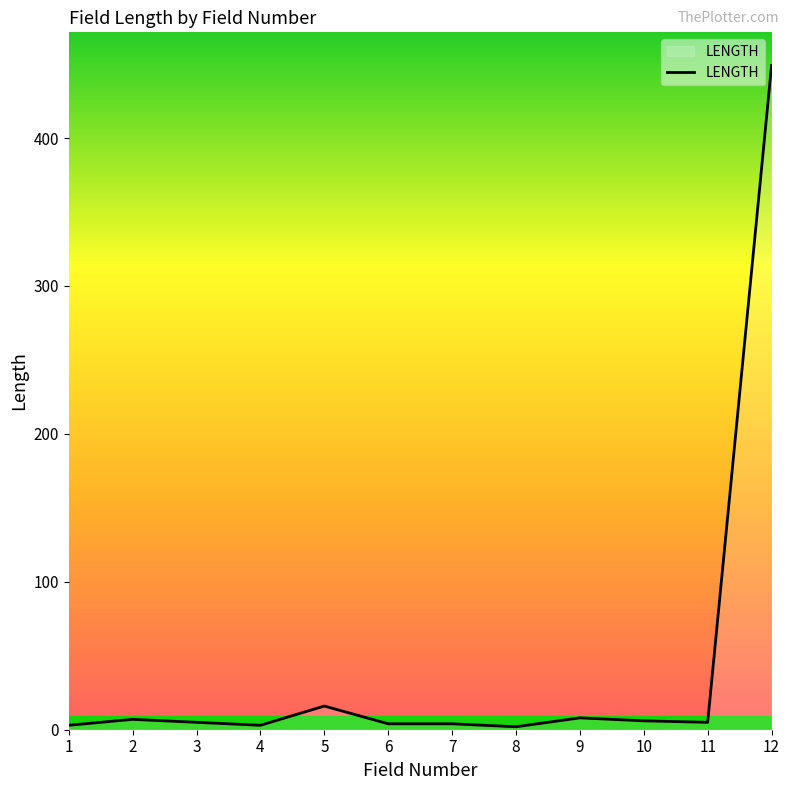

What is the change in value from 11 to 12?

+444